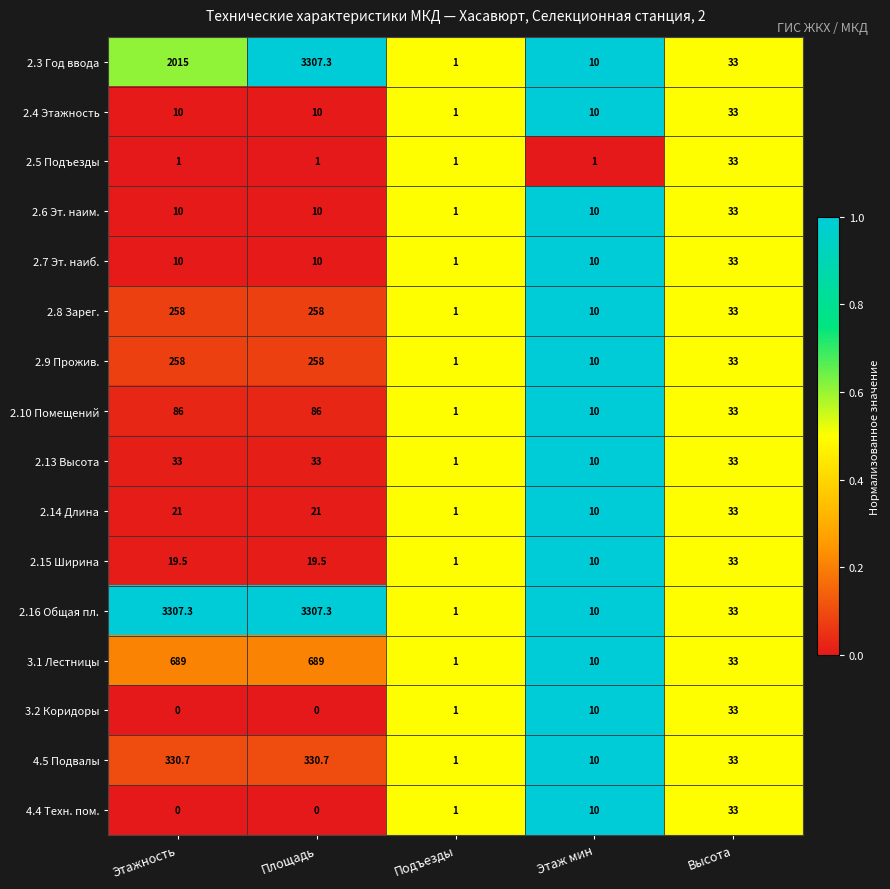

Which series has the largest total across all categories?

2.16 Общая пл.